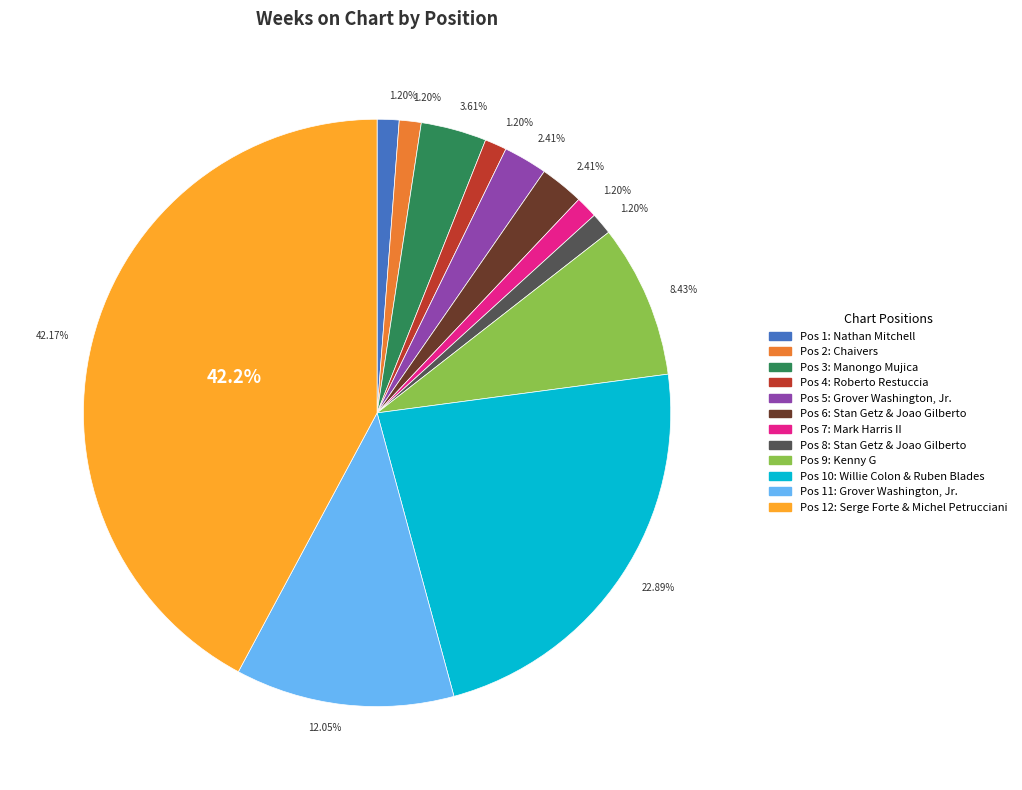

Which category has the biggest portion of the pie?

12